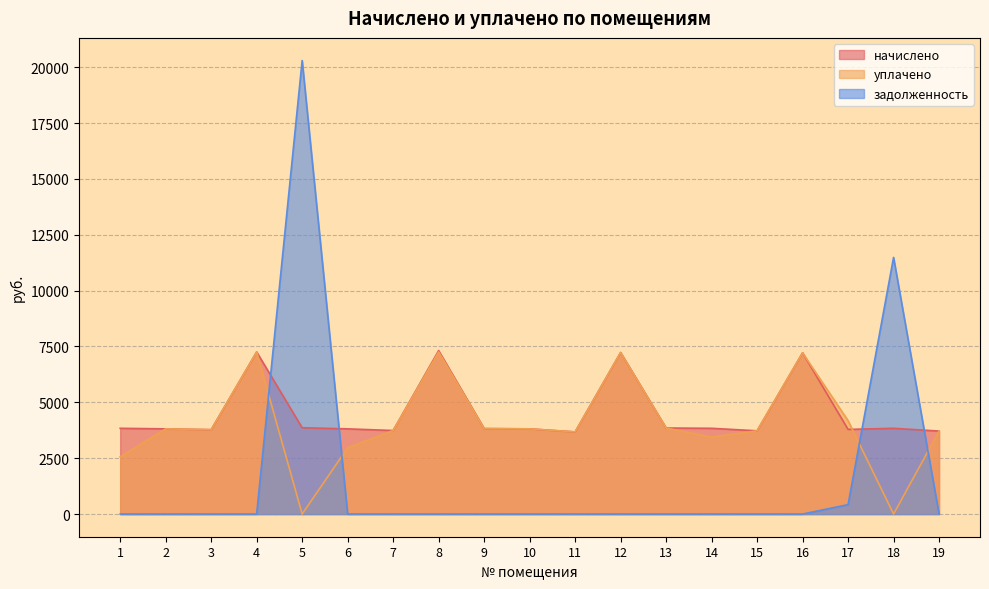

At which label does задолженность reach its minimum?

1